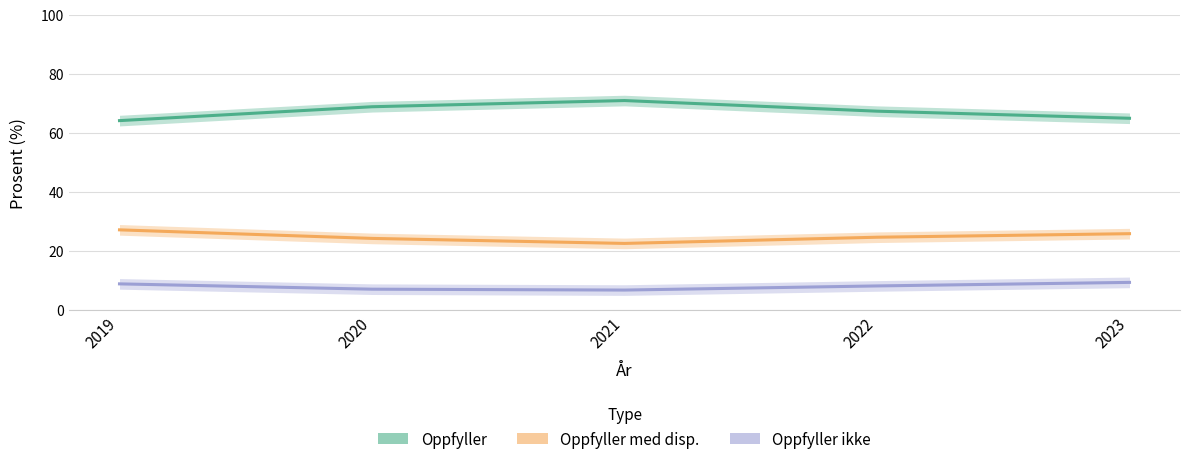

At which label is Oppfyller med disp. closest to 24?

2020